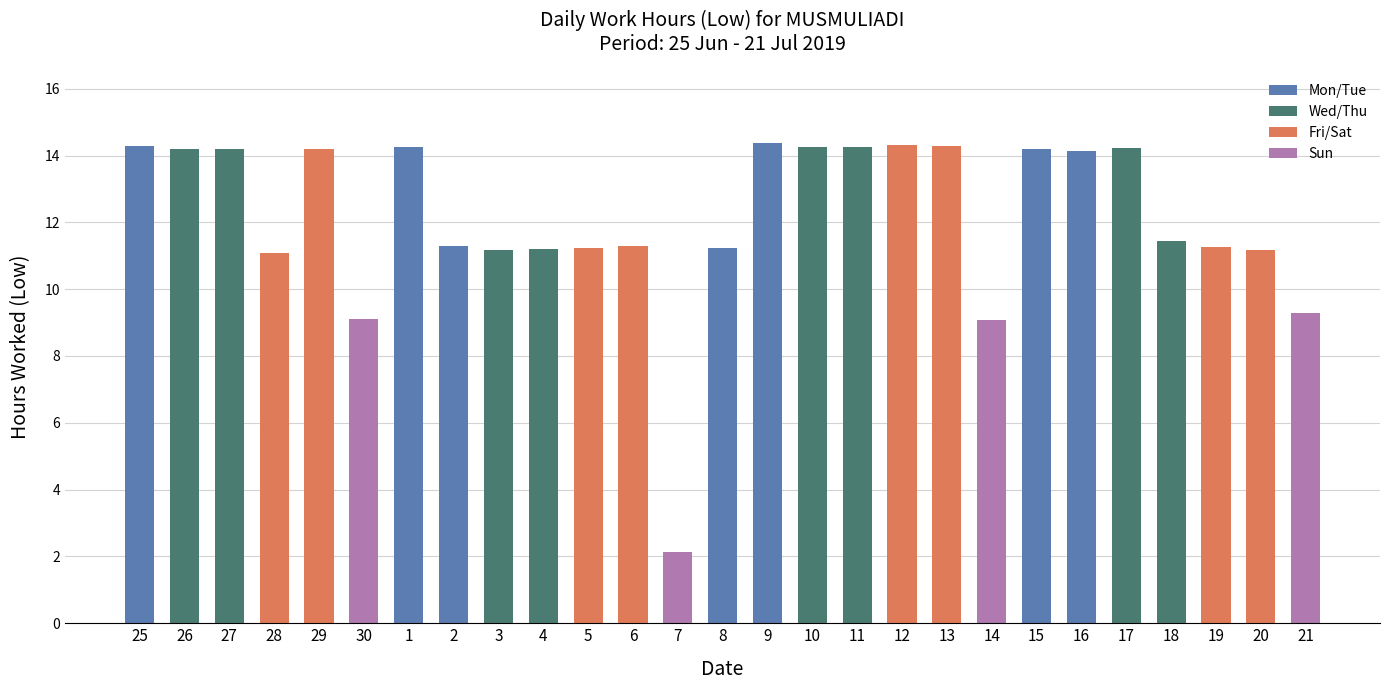

Are the bars grouped side by side (vs. stacked)?

No